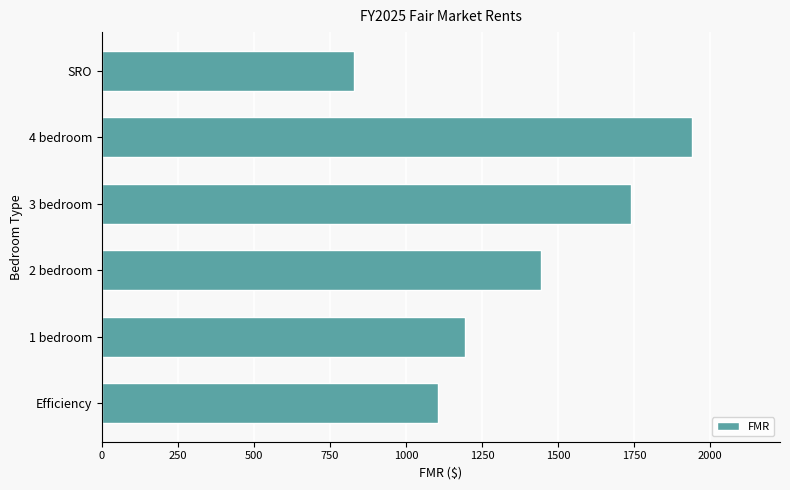

What value does the data have at 3 bedroom, to the nearest 100?

1700